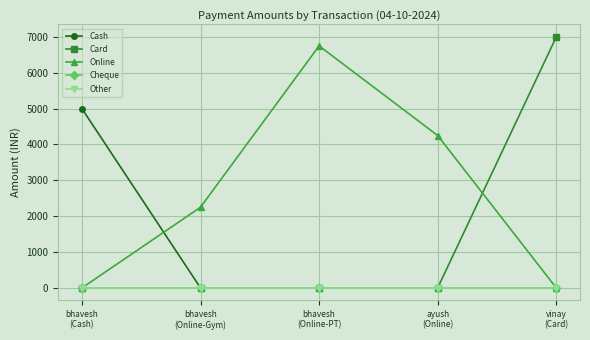

Reading left to right, list all the values displayed in this chart.

Cash: 5000	0	0	0	0
Card: 0	0	0	0	7000
Online: 0	2250	6750	4250	0
Cheque: 0	0	0	0	0
Other: 0	0	0	0	0